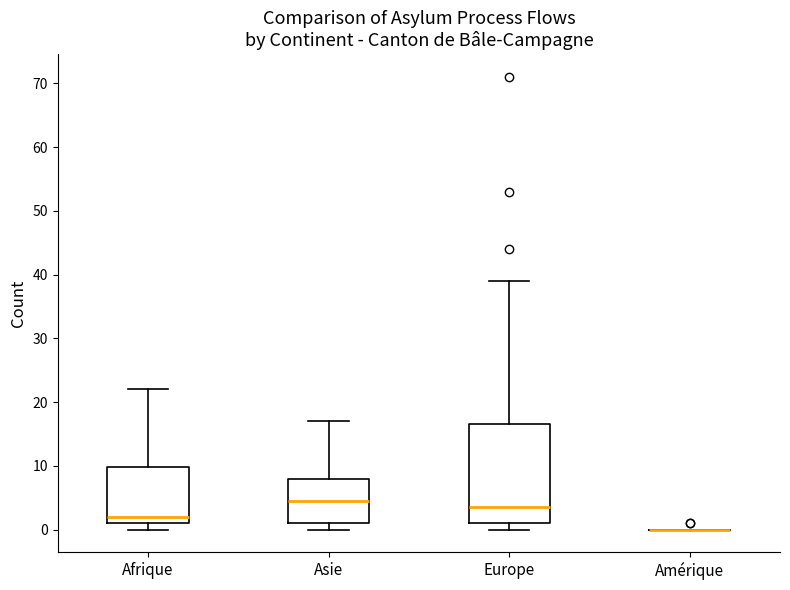

Reading left to right, read every box against the y-axis: the position of its median line, the range the box covers, and the ends of its whiskers. The values are not printed on the chart, so give them approximately, as read against the axis.

Afrique: median 2, box 1 to 10, whiskers 0 to 22
Asie: median 5, box 1 to 8, whiskers 0 to 17
Europe: median 4, box 1 to 17, whiskers 0 to 39
Amérique: box collapsed to a line at 0, whiskers 0 to 0